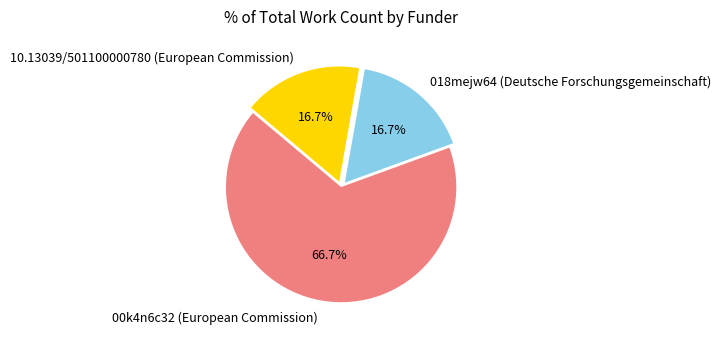

What is the largest slice in the pie chart?

00k4n6c32 (European Commission)